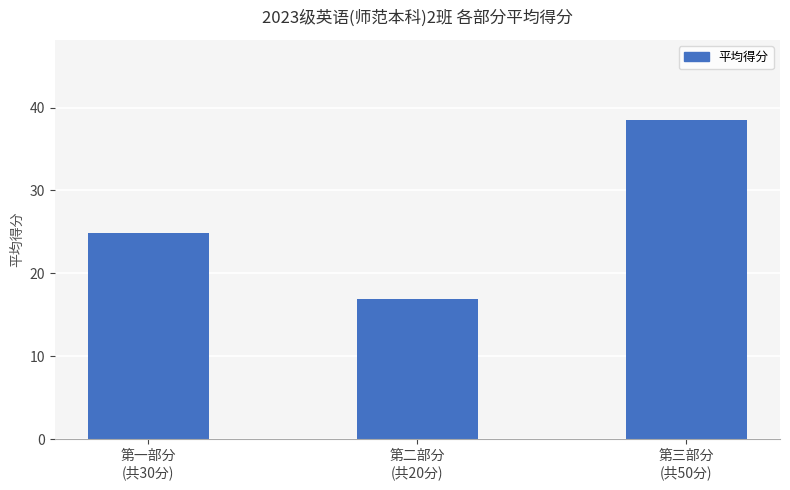

Where does the data first go above 24?

第一部分
(共30分)